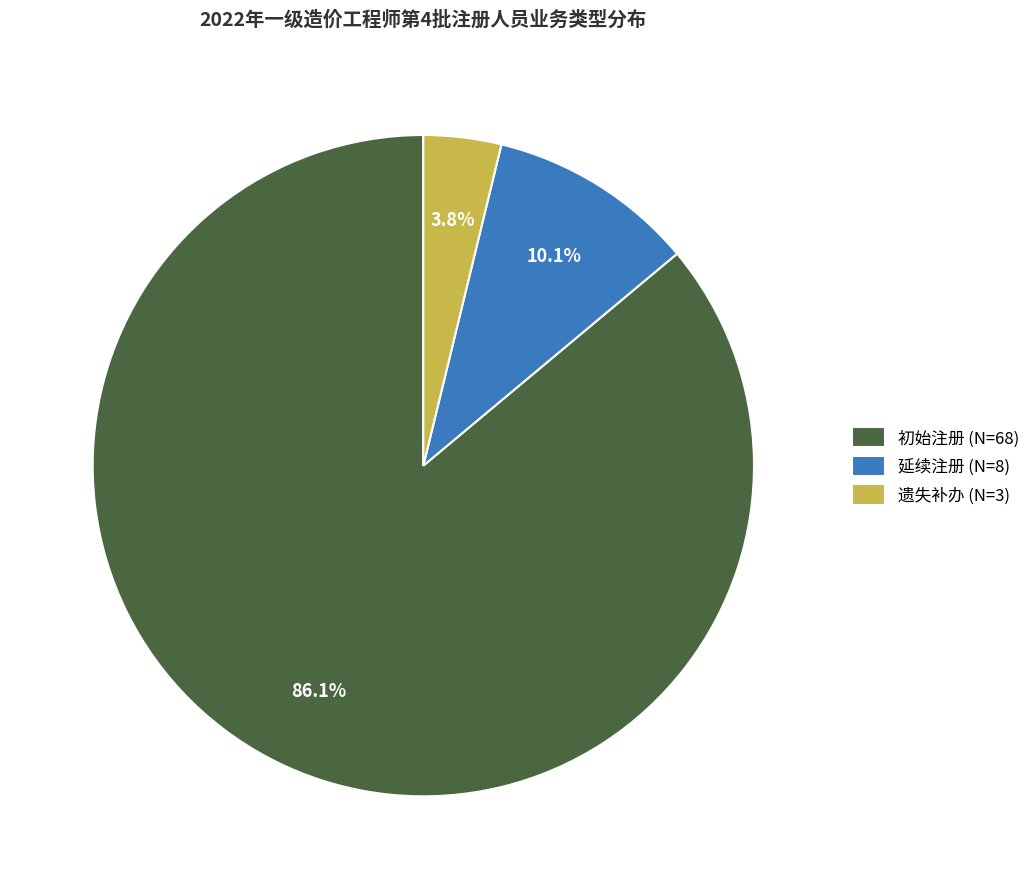

Is the sum of 延续注册 and 初始注册 greater than half?

Yes